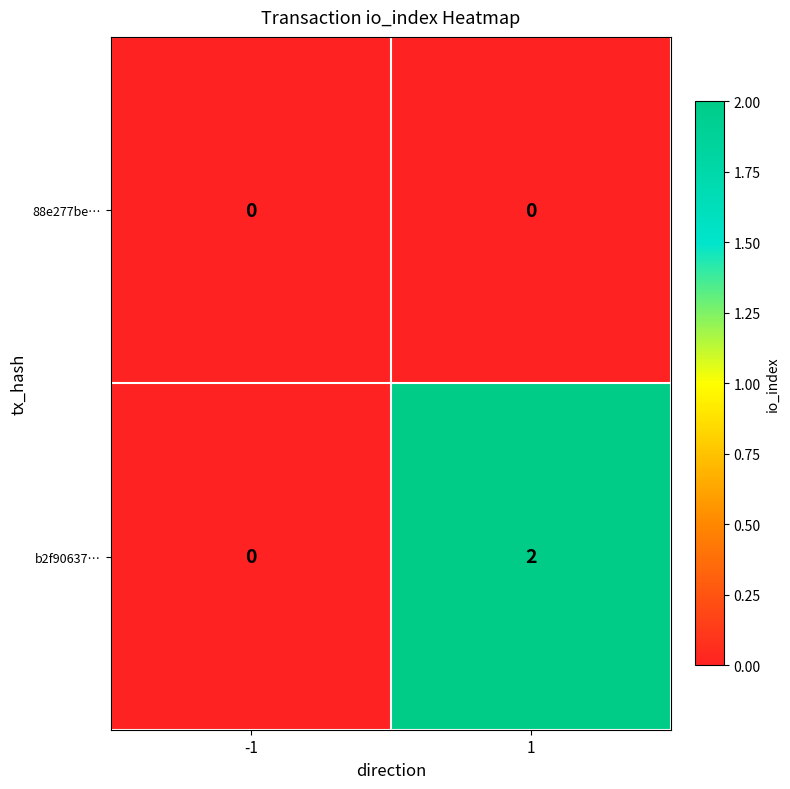

True or false: b2f90637… has a value of 3 at 1.

False